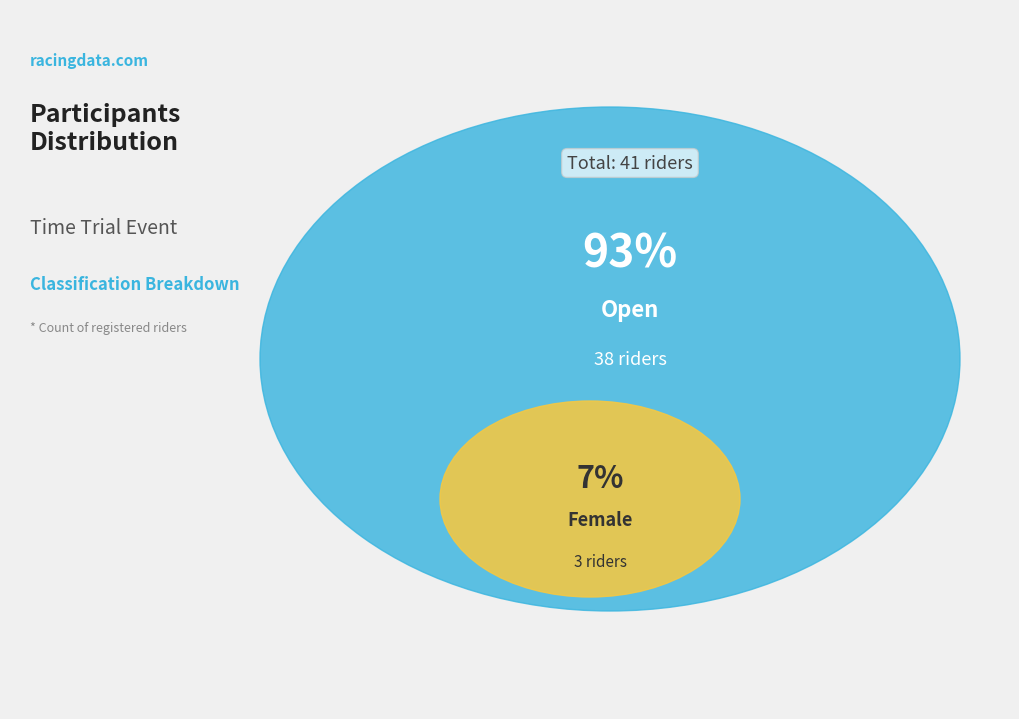

To the nearest percent, what portion does Female represent?

7%